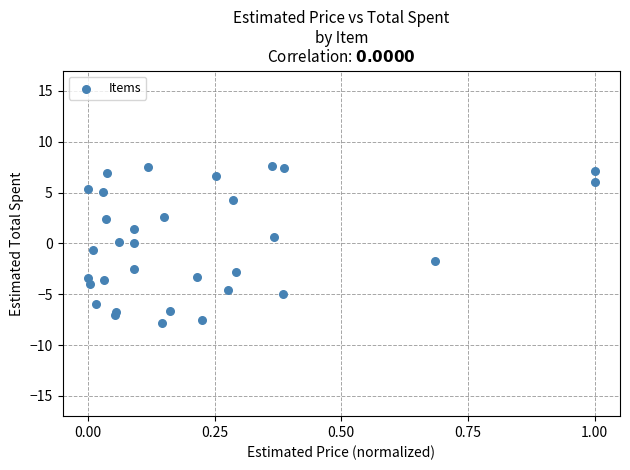

What is the range of X values (max minus min)?

1.0